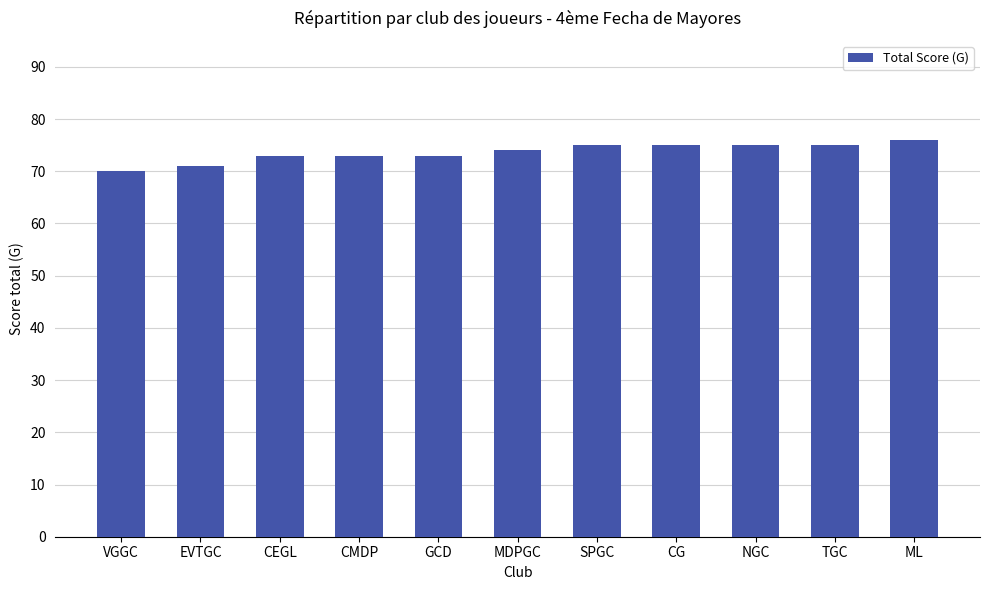

The chart shows a value of 73 at CMDP. True or false?

True